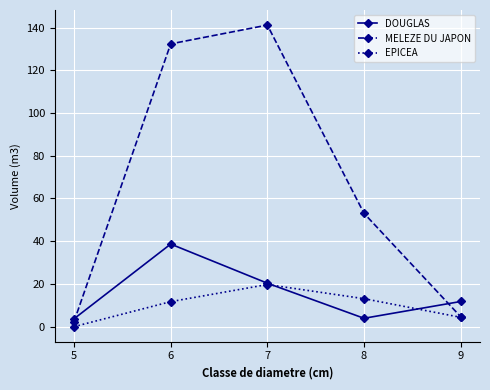

The DOUGLAS series shows 20.3 at 7. True or false?

True